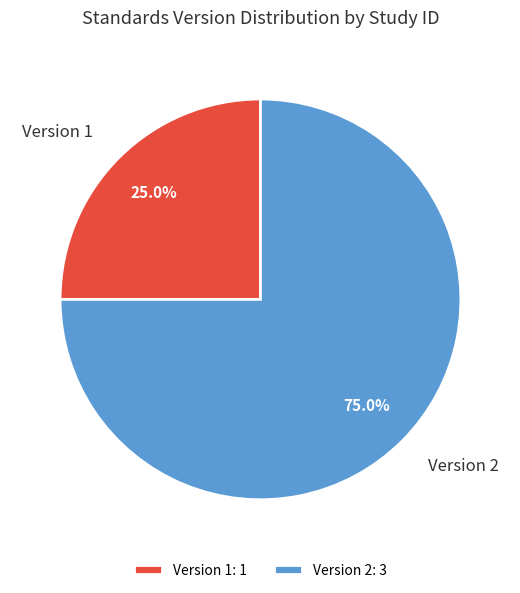

Combined, what portion of the pie is Version 2 and Version 1?

100.0%